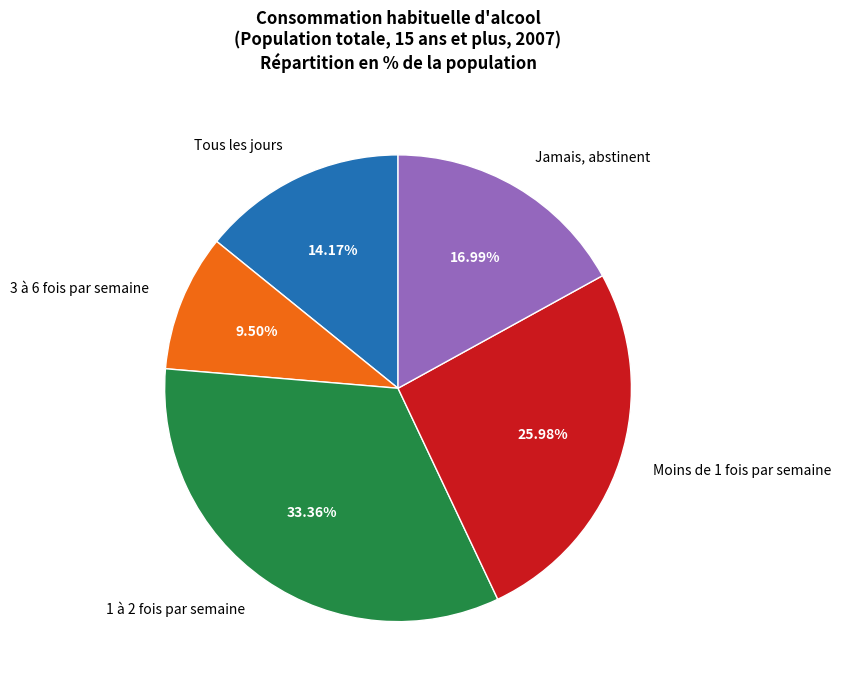

Rank the categories by value from highest to lowest.

1 à 2 fois par semaine, Moins de 1 fois par semaine, Jamais, abstinent, Tous les jours, 3 à 6 fois par semaine